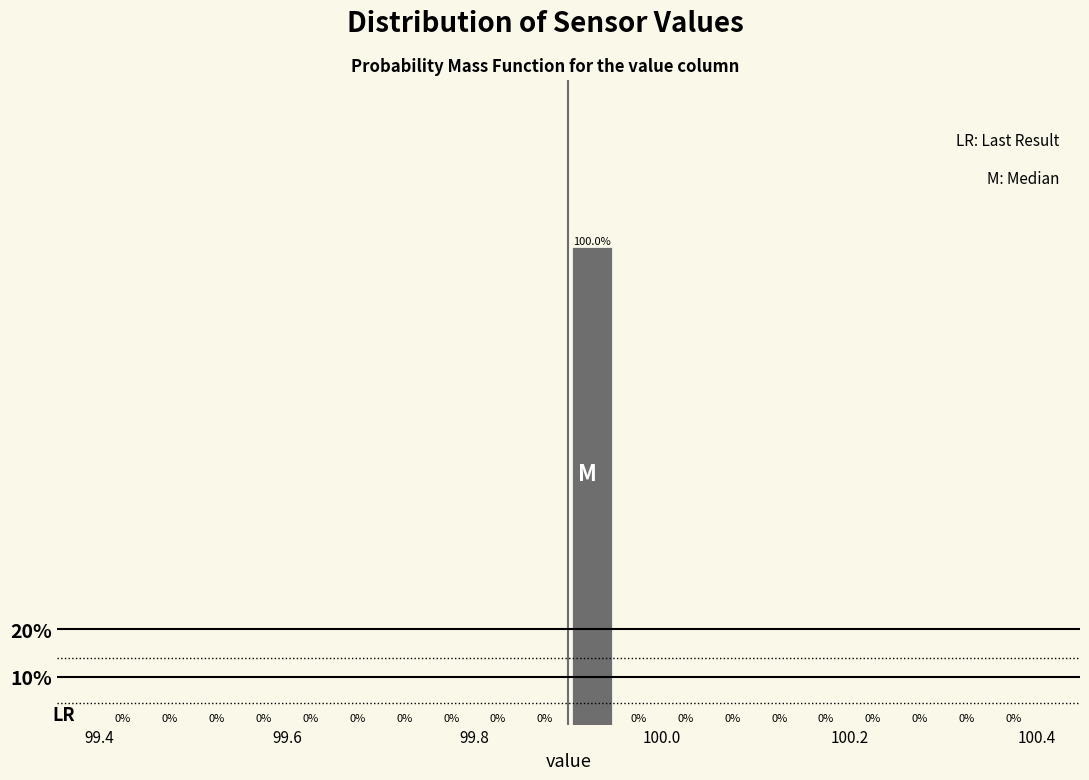

Around what value on the x-axis is the tallest bar? Give the approximate position of its centre, as read against the axis.

99.92